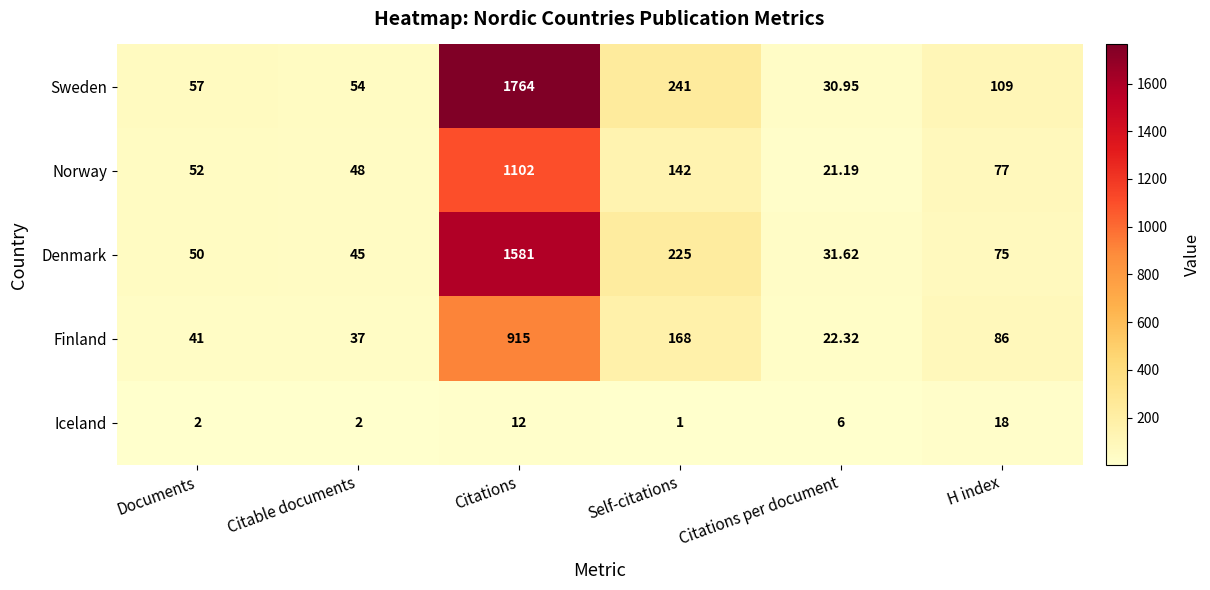

Between Citations and Citations per document, which series saw the biggest shift?

Sweden